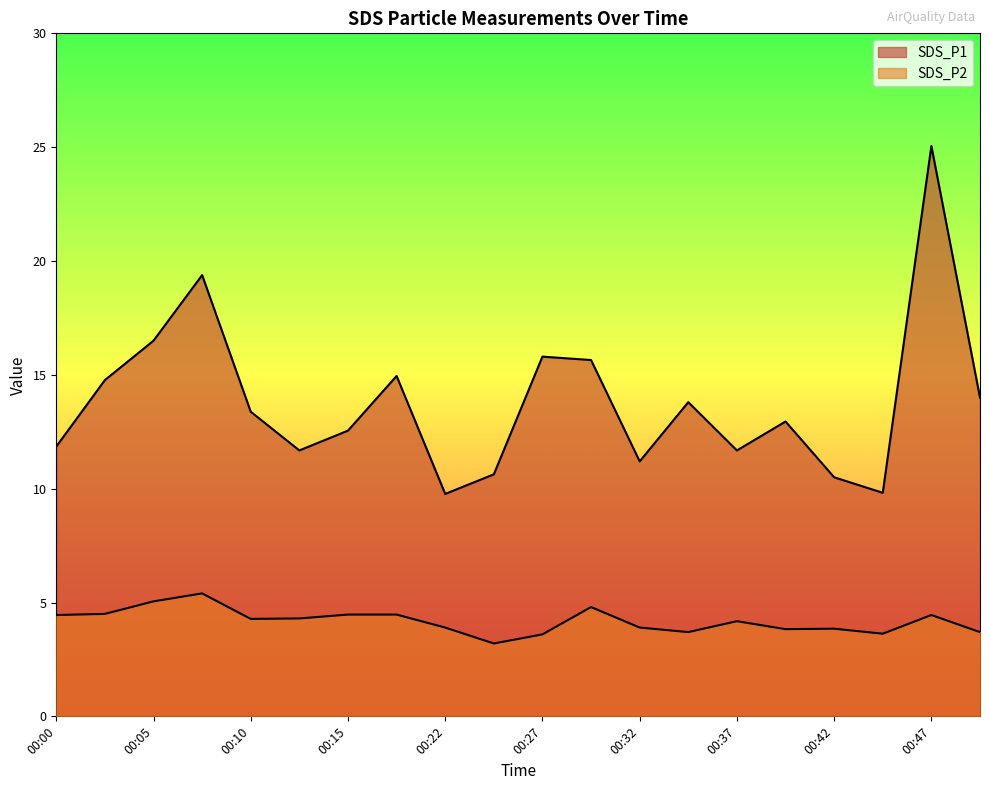

Does the chart display data point markers on the line(s)?

No